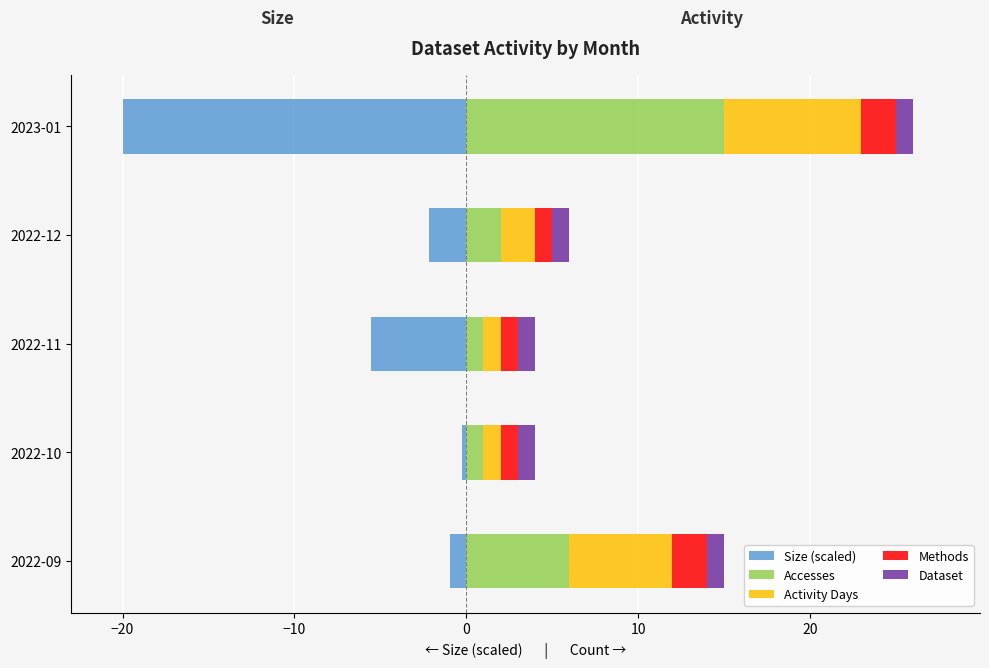

Which series has the largest range (max minus min)?

Size (scaled)